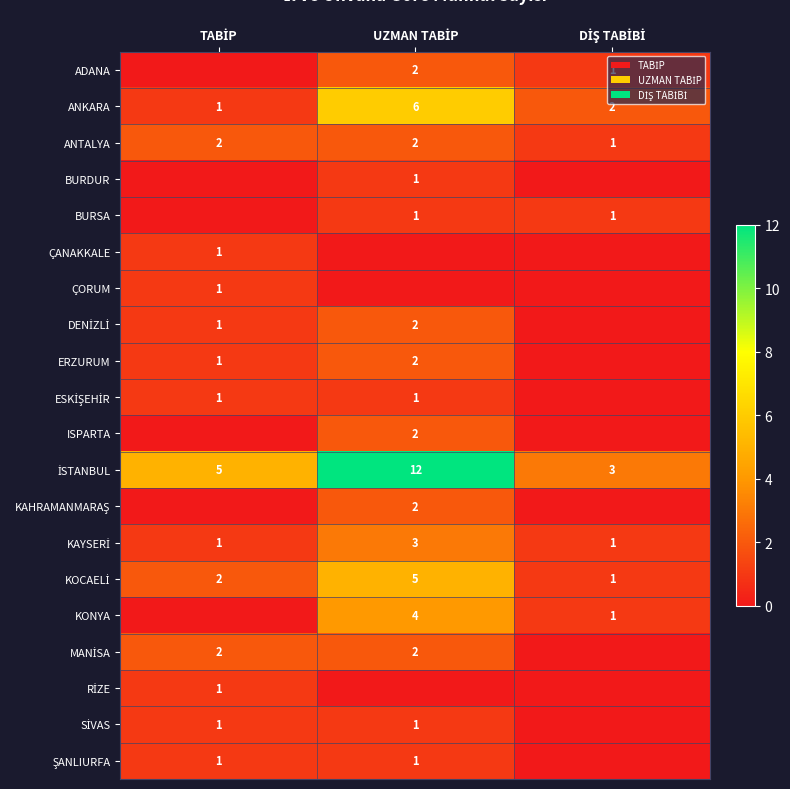

Which category has the lowest value across all series?

TABİP